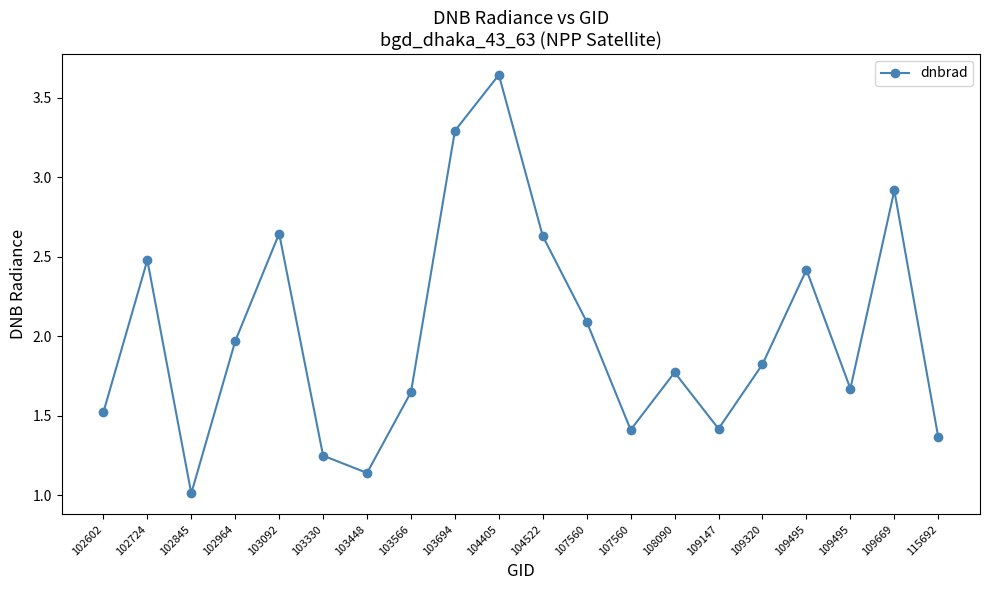

The chart shows a value of 0.6 at 103448. True or false?

False